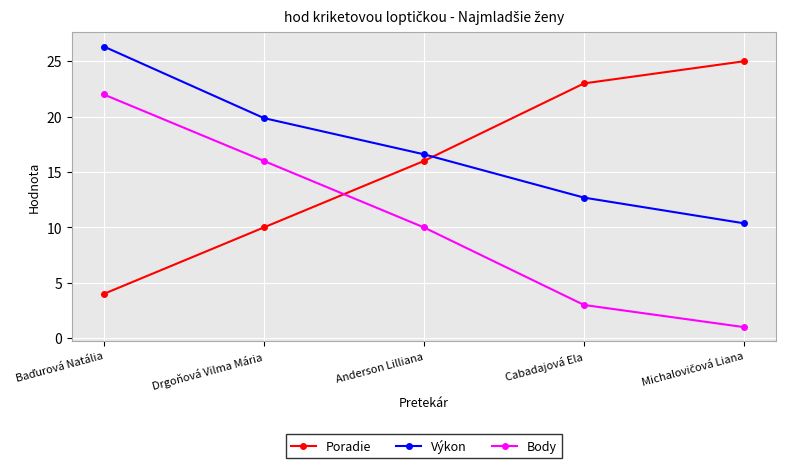

What is the difference between the maximum and minimum values in the Výkon series?

16.0